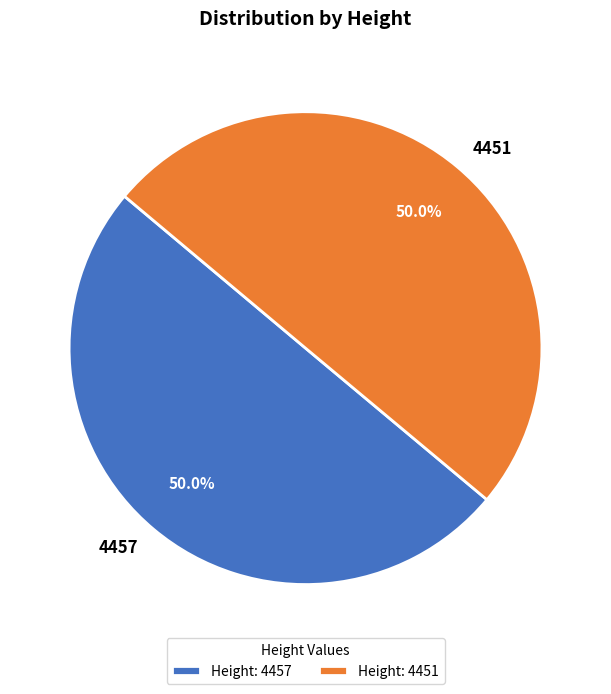

To the nearest percent, what percentage of the pie is 4457?

50%